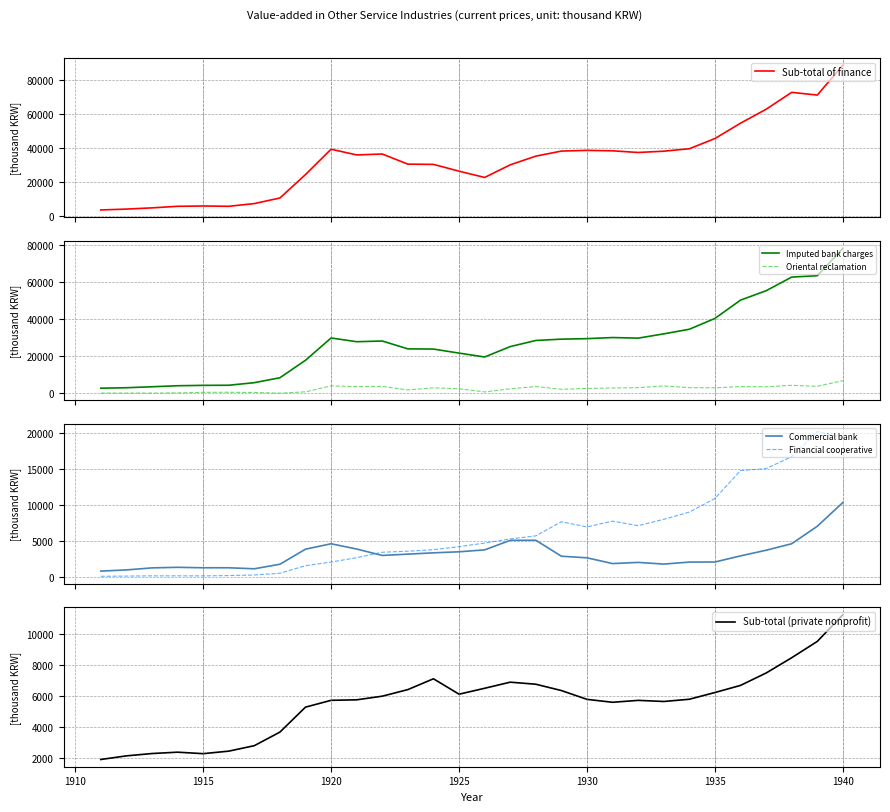

After their last crossing, which series has the higher values: Financial cooperative or Oriental reclamation?

Financial cooperative